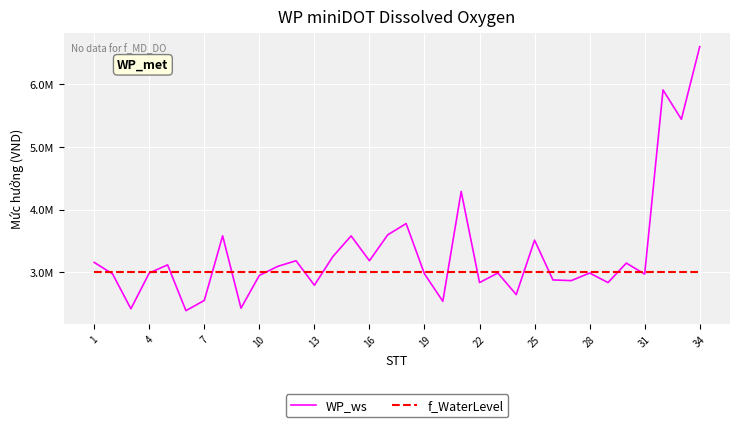

After their last crossing, which series has the higher values: f_WaterLevel or WP_ws?

WP_ws